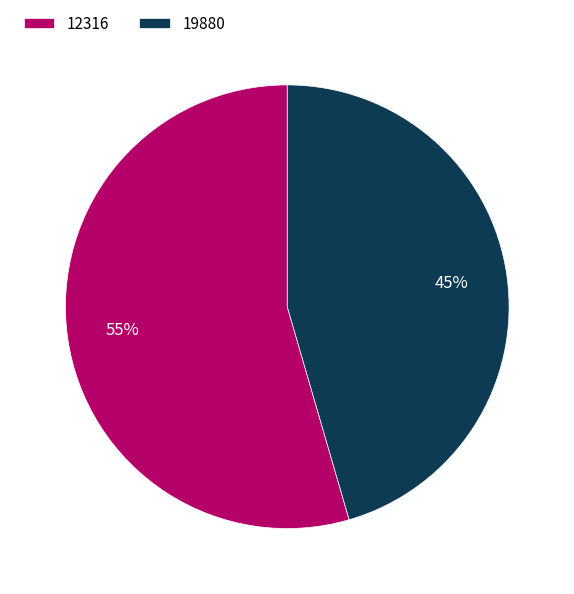

To the nearest percent, what percentage of the pie is 12316?

55%